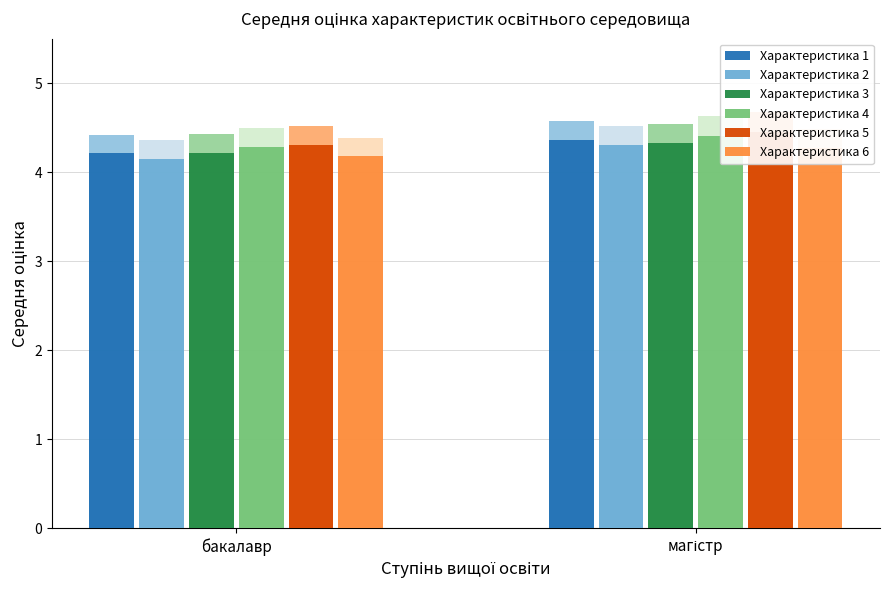

What is the sum of all Характеристика 1 values?

8.6